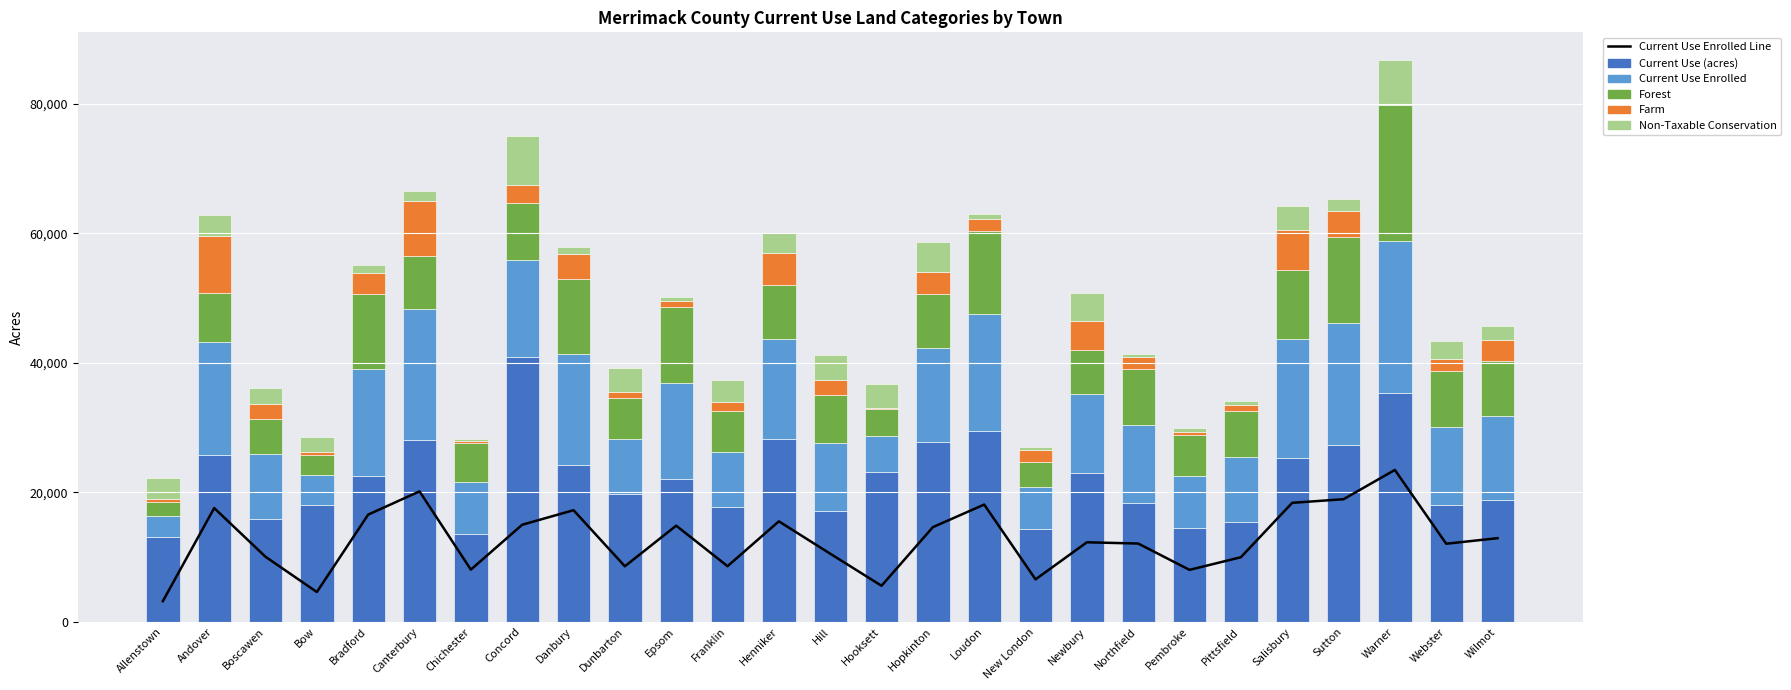

Is the value of Current Use Enrolled Line at Andover greater than the value of Current Use (acres) at Hooksett?

No